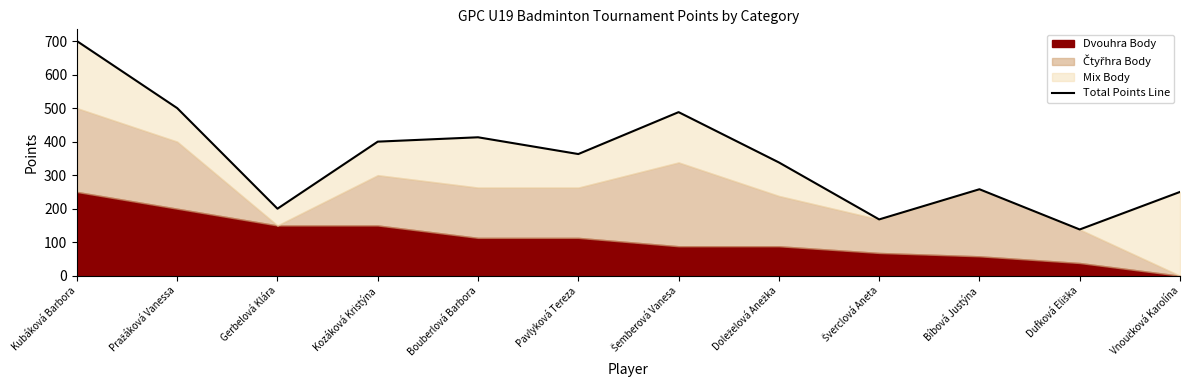

At which label does the data first exceed 363?

Kubáková Barbora